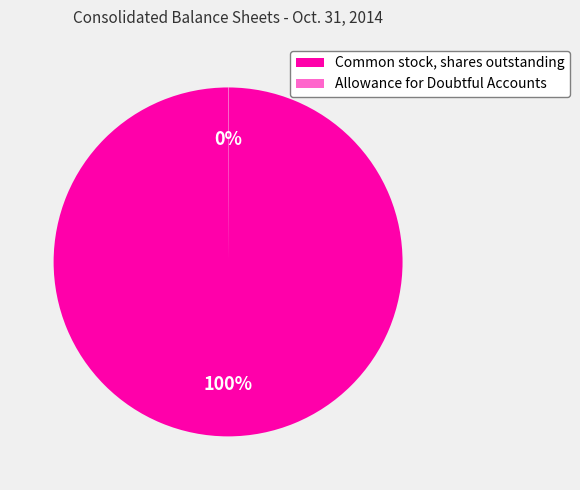

The Common stock, shares outstanding slice represents 100% of the pie. True or false?

True